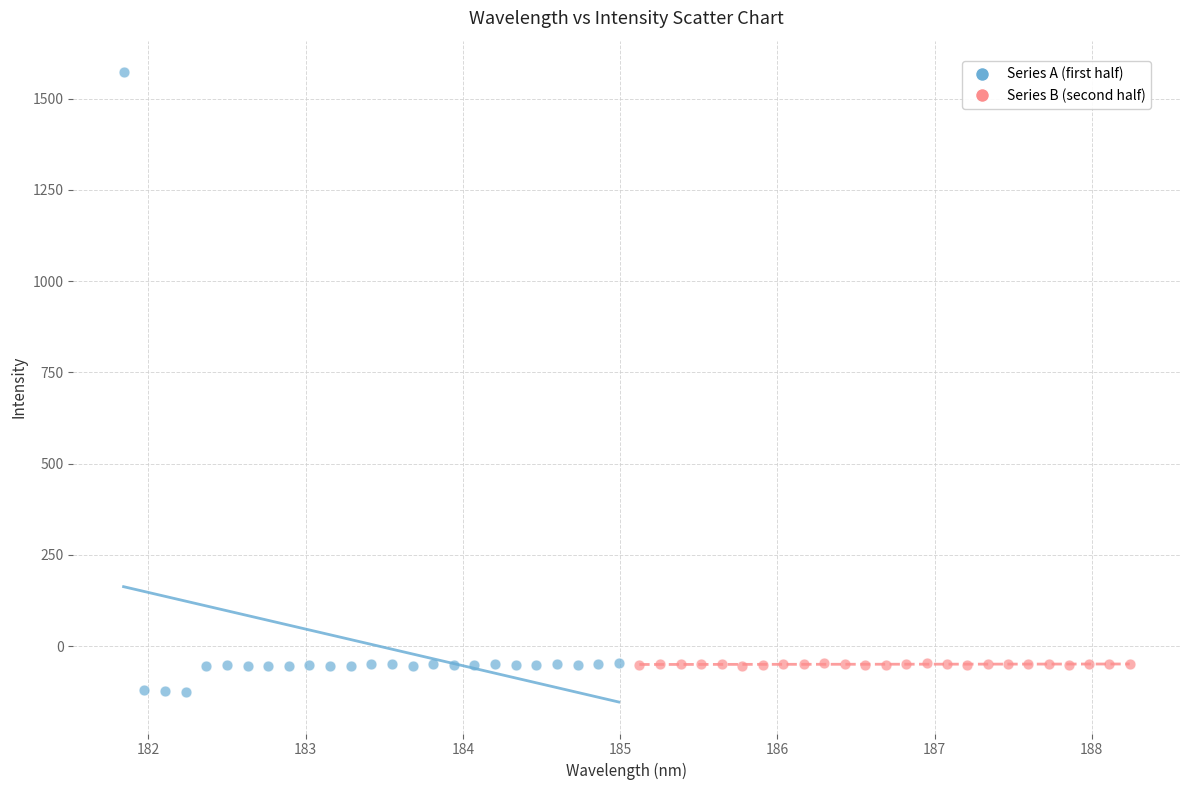

Which series has the largest Y range (max minus min)?

Series A (first half)